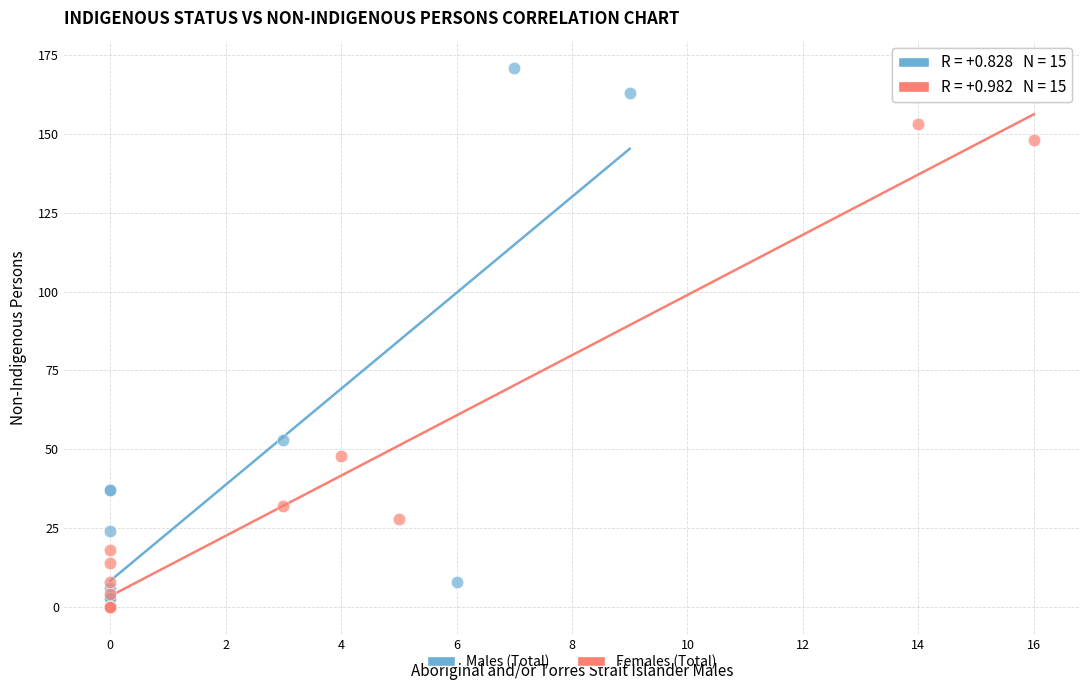

Which series has the largest Y range (max minus min)?

Males (Total)